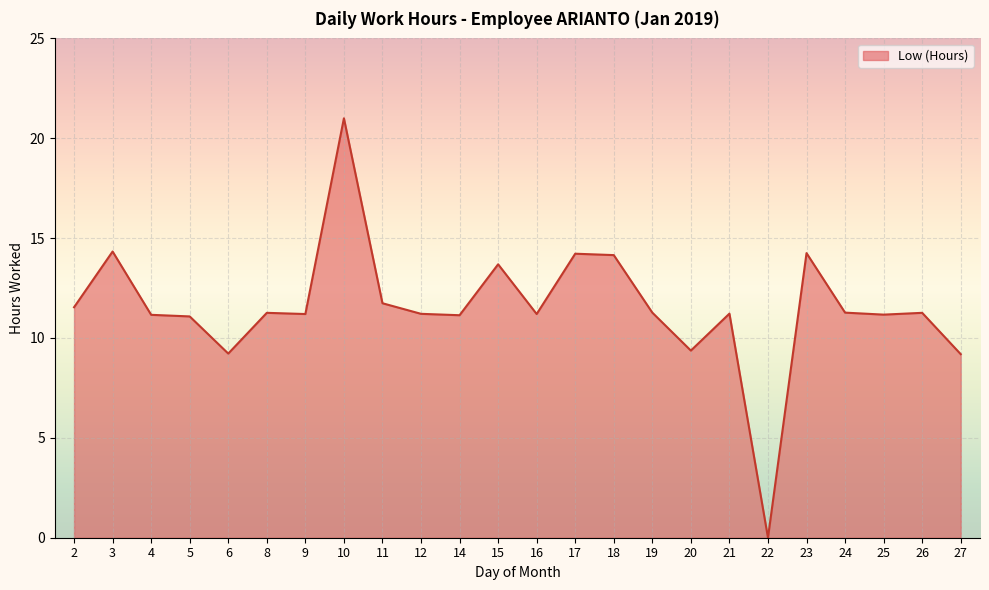

The chart shows a value of 18.7 at 15. True or false?

False